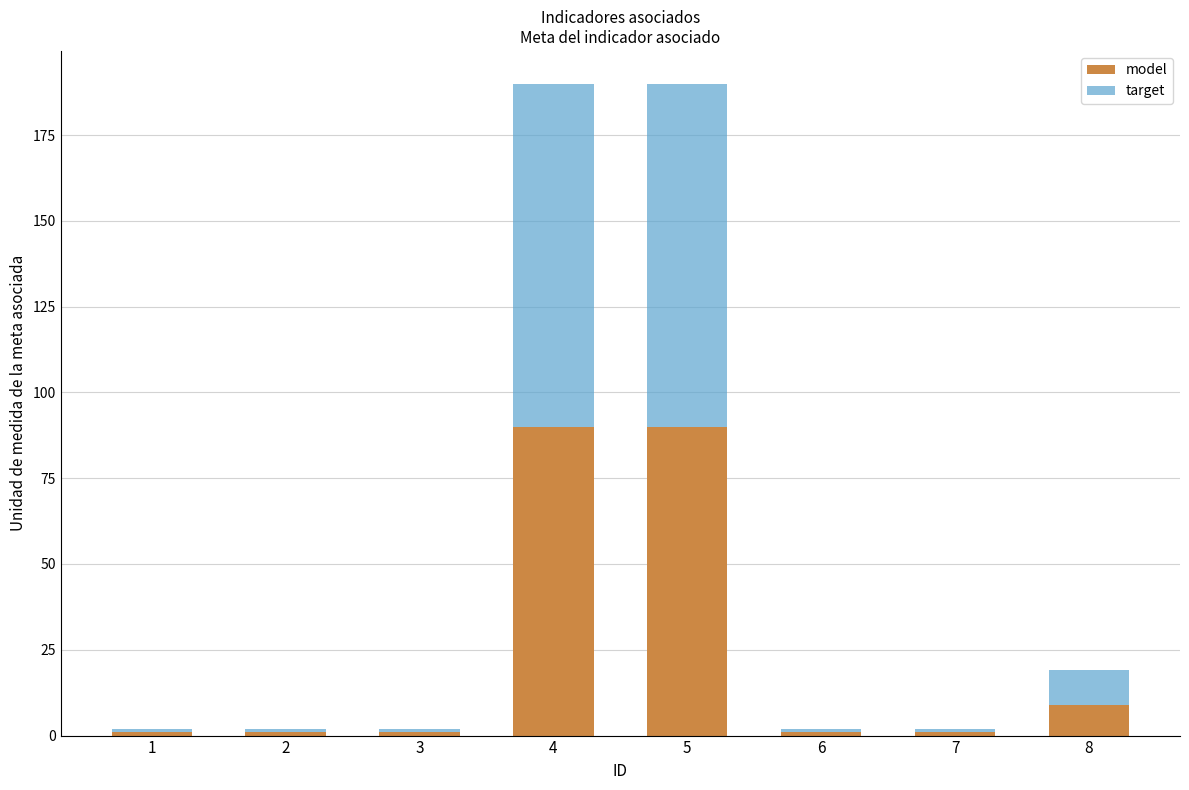

What is the total value across all series at 5?

190